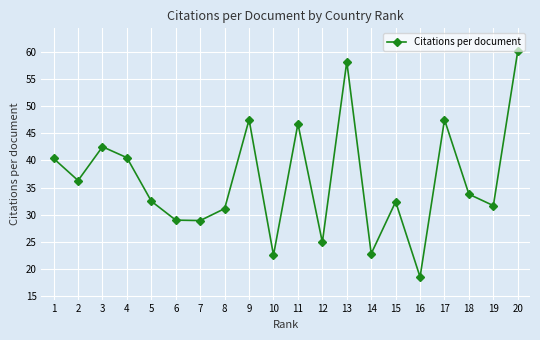

What is the value of the 17th point from the left?

47.5